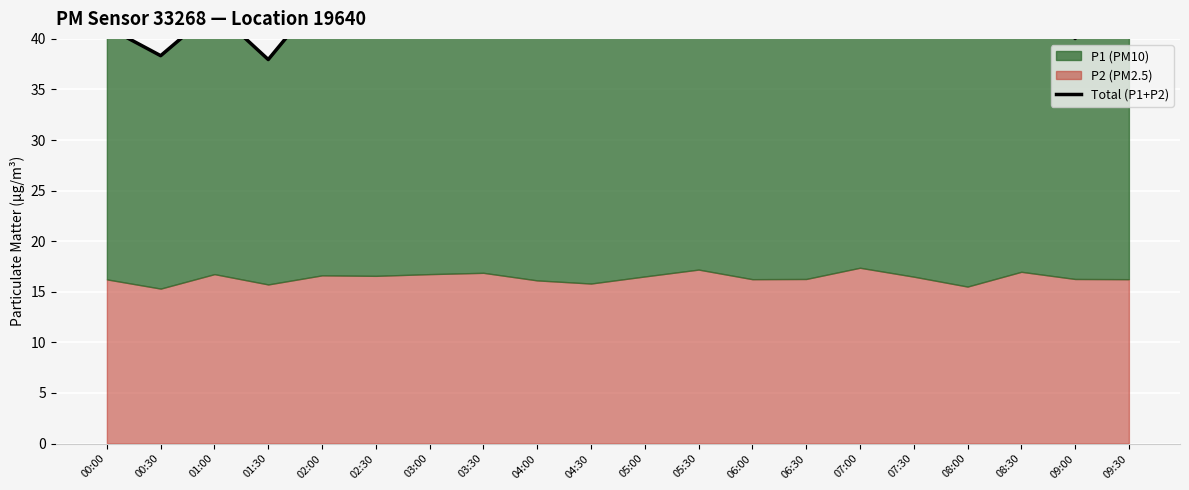

Where is the data nearest to the value 42?

05:30